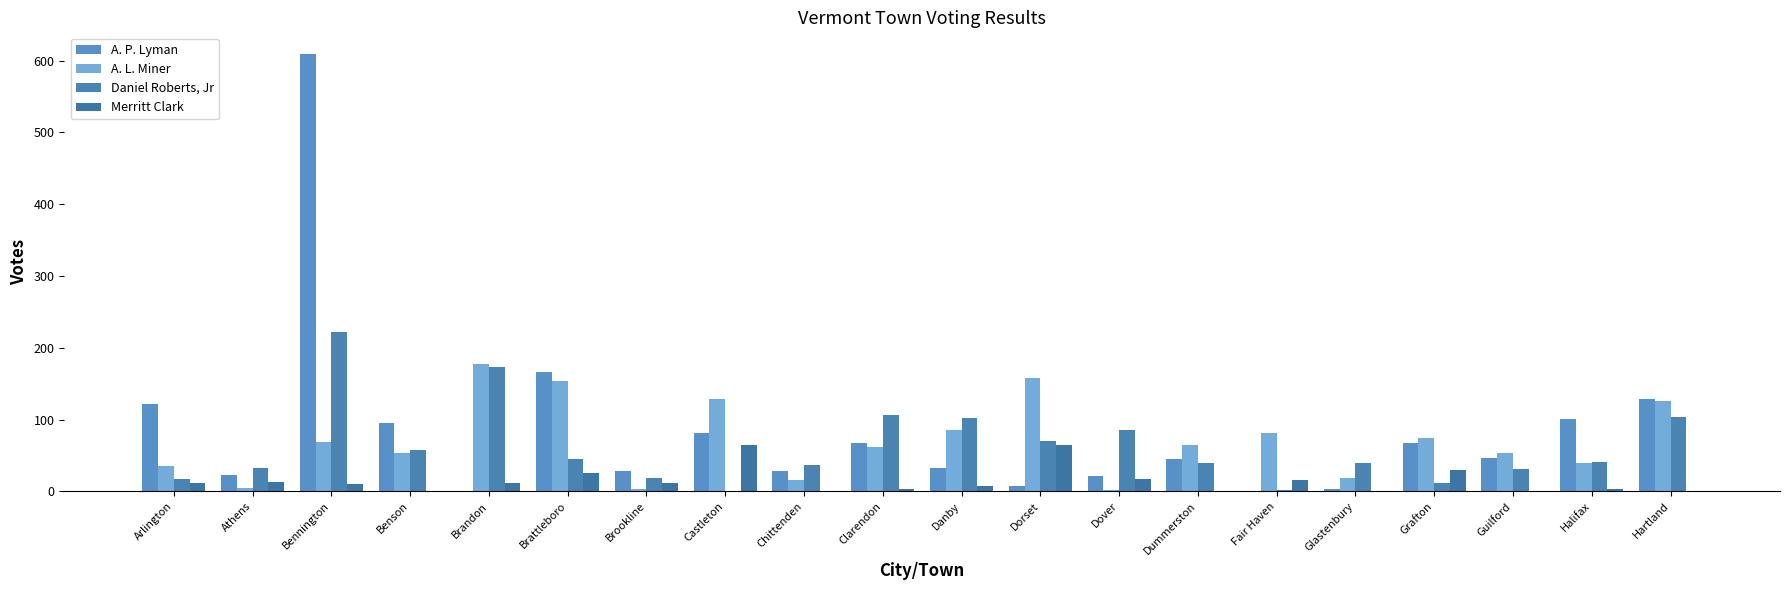

What is the sum of the A. L. Miner values at Dover and Glastenbury?

21